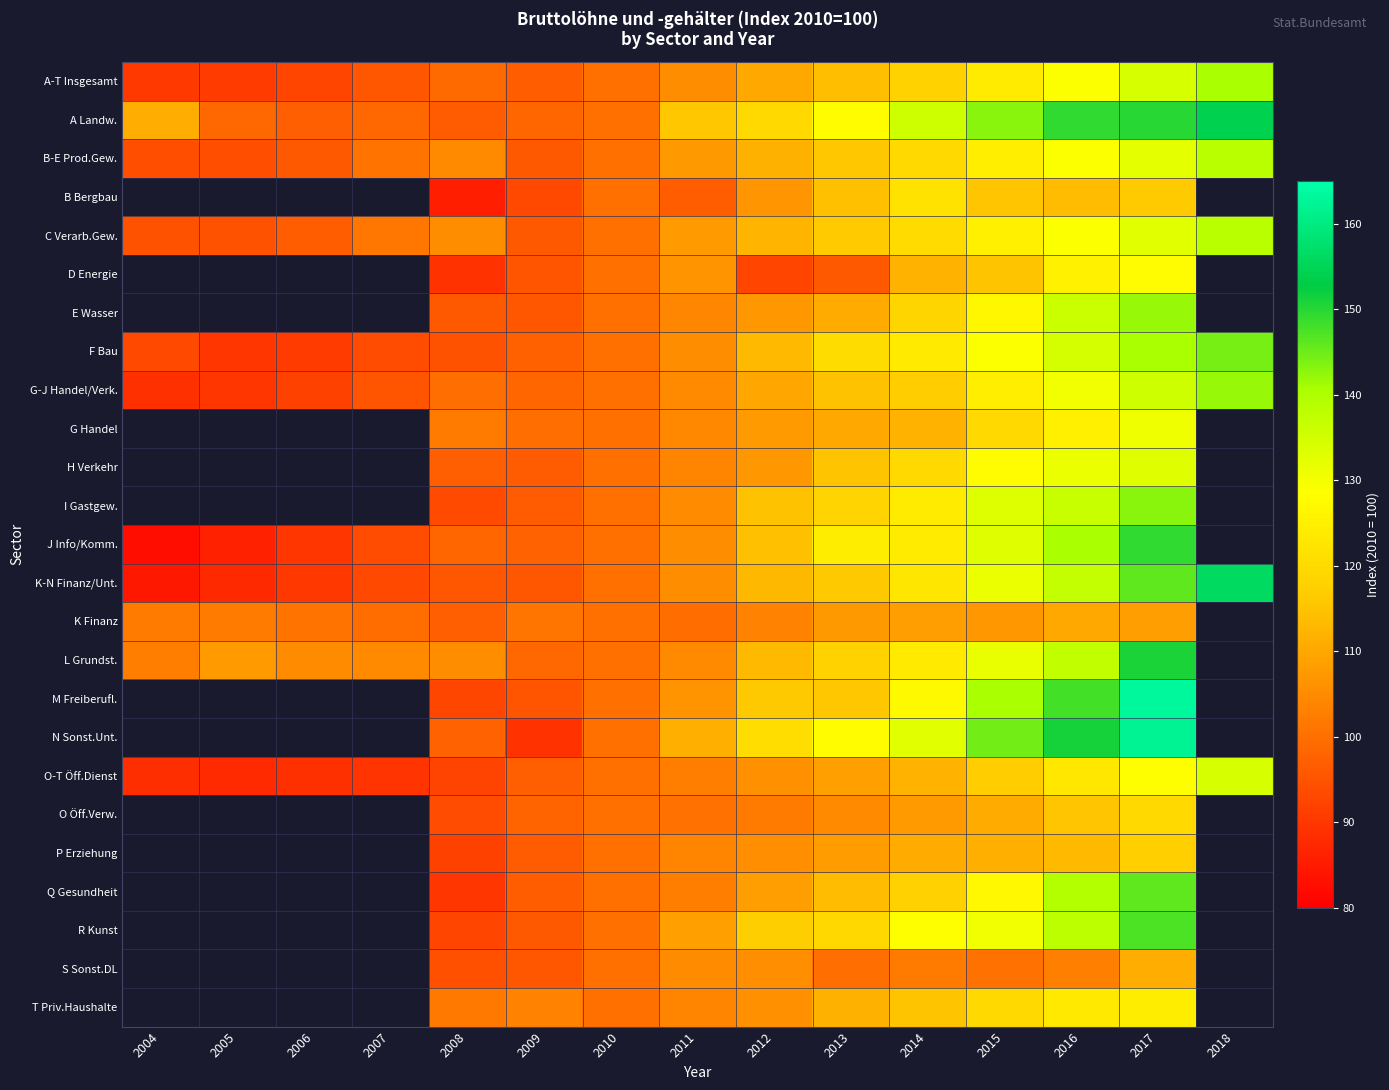

The value of B-E Prod.Gew. at 2013 is 115.5. True or false?

True